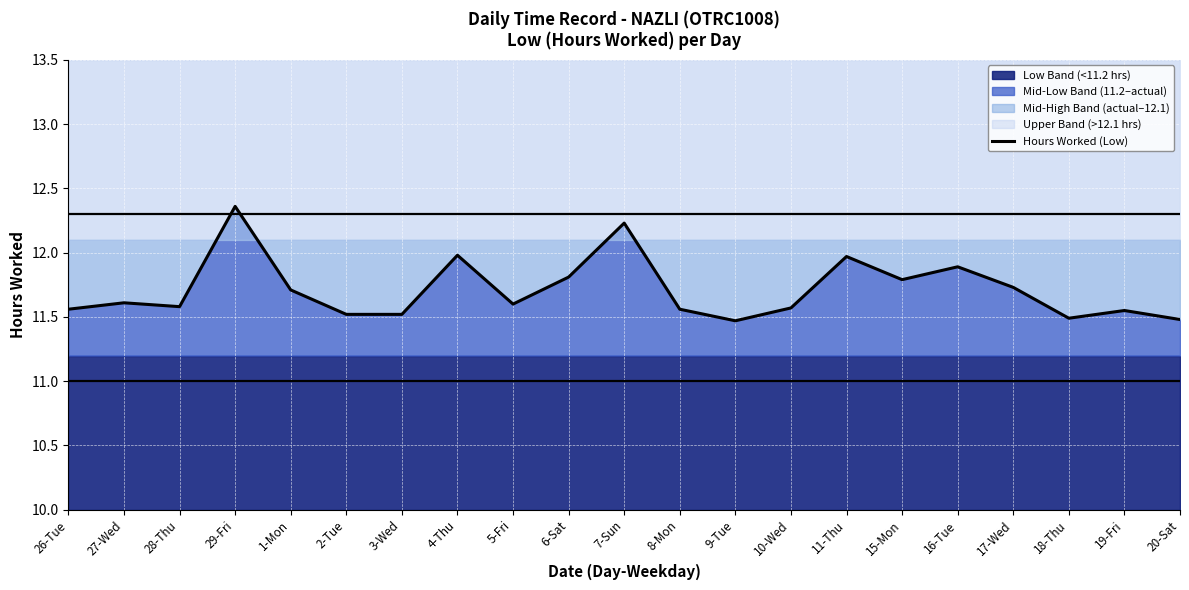

What is the maximum value shown in the chart?

12.4